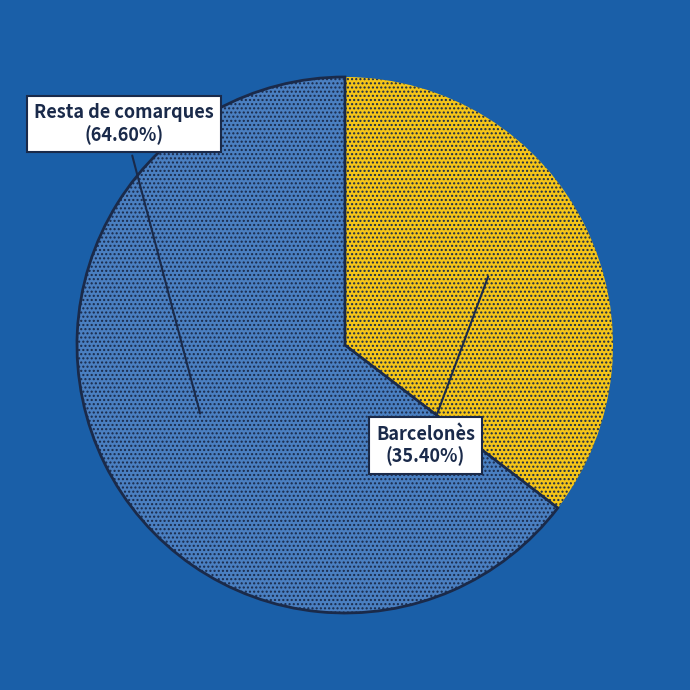

Which has a higher value, Resta de comarques or Barcelonès?

Resta de comarques